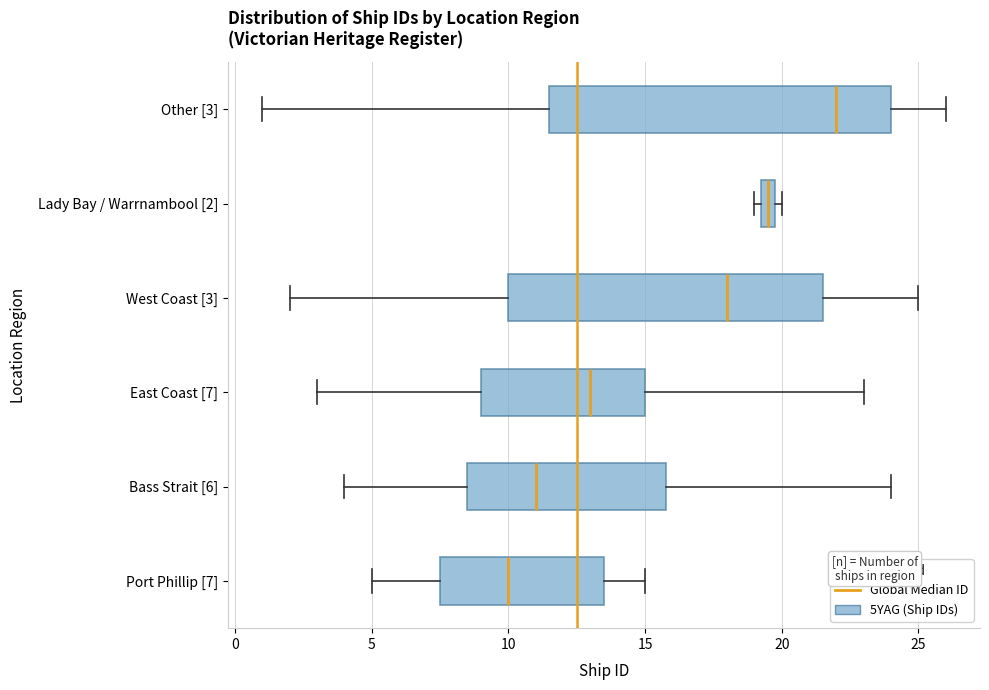

Which box is the widest, from its left edge to its right edge?

Other [3]